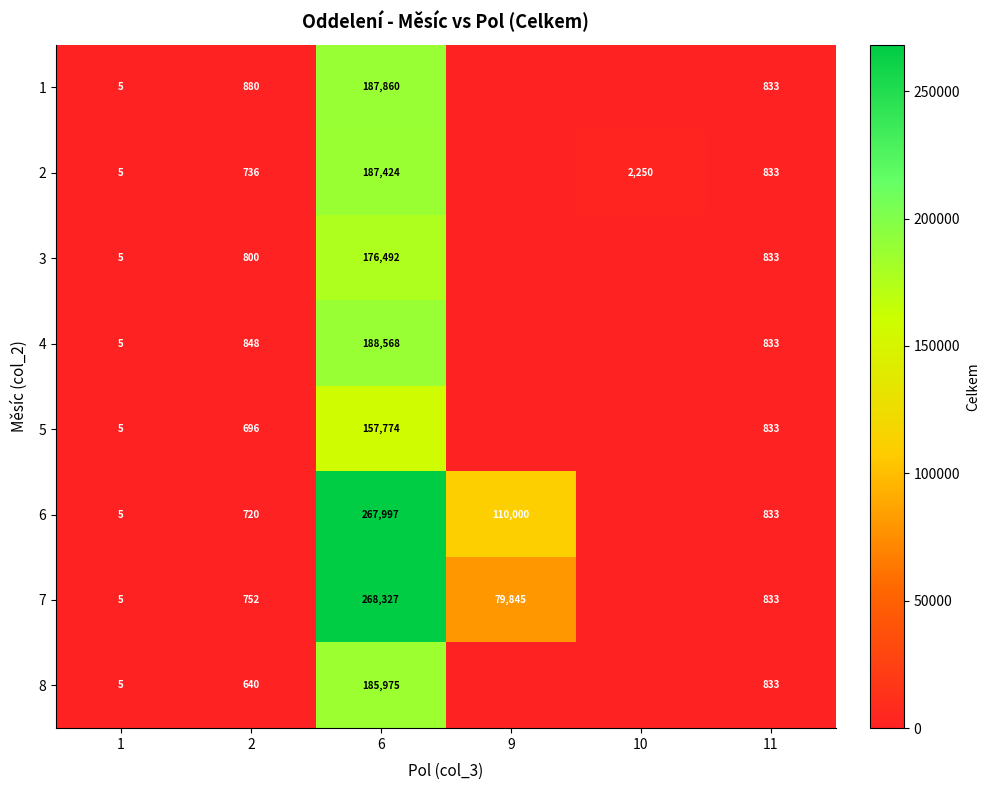

What is the total value across all series at 6?

1620417